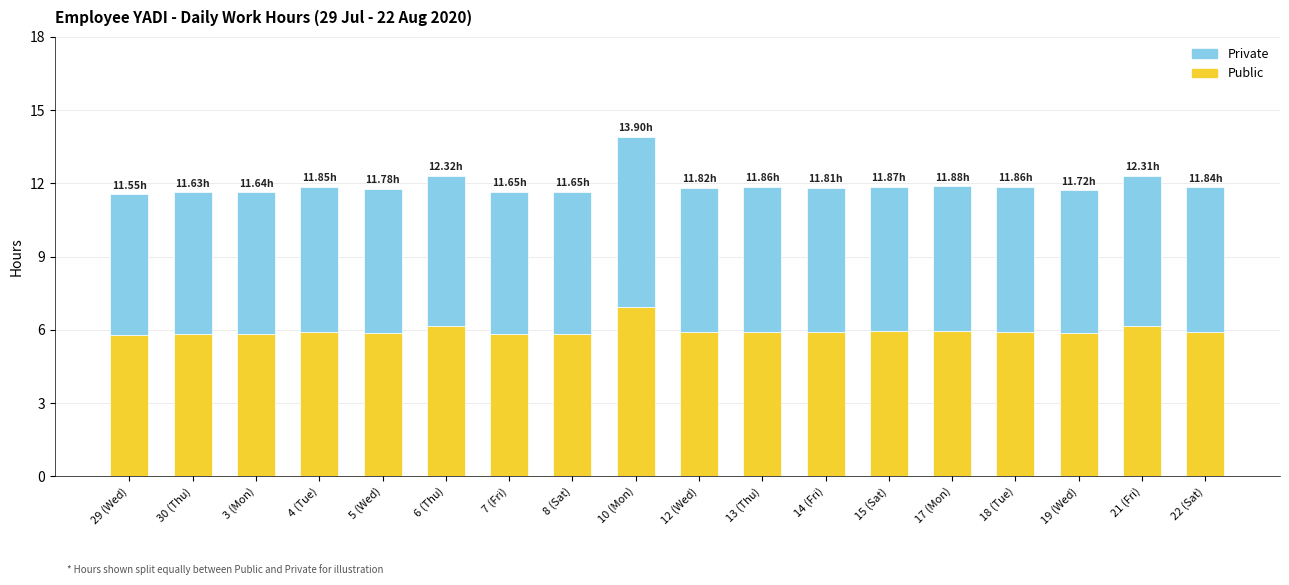

At which category is the sum across all series the highest?

10 (Mon)